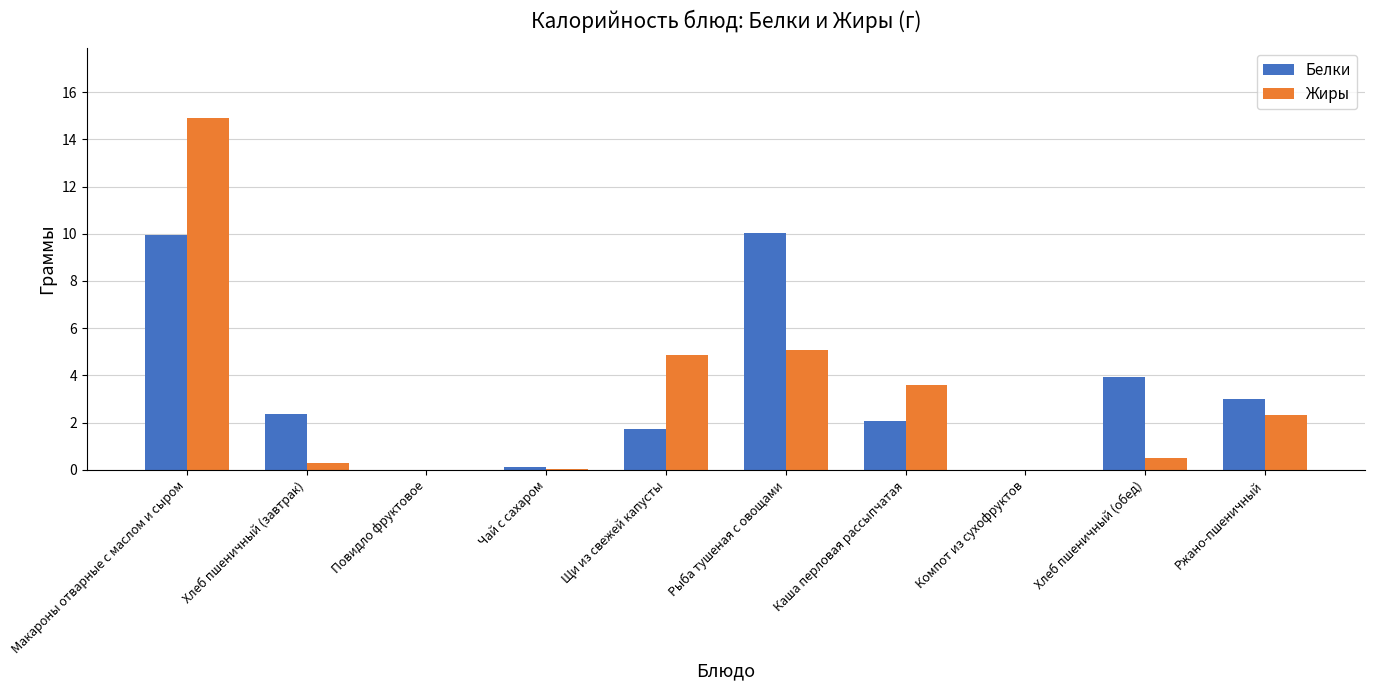

True or false: Белки has a value of 2.4 at Хлеб пшеничный (завтрак).

True